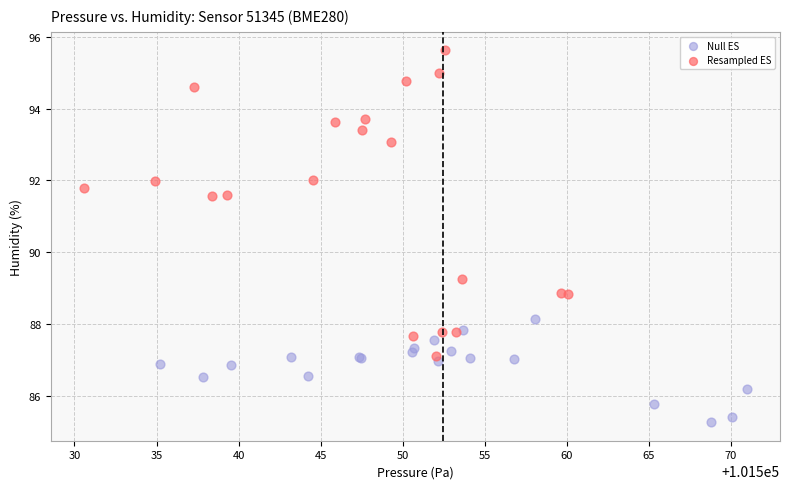

Which series reaches the maximum Y coordinate?

Resampled ES